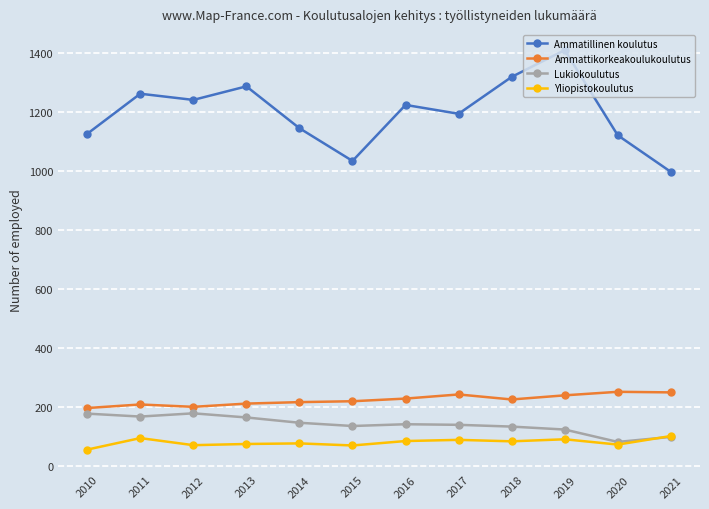

What is the average value of the Lukiokoulutus series?

139